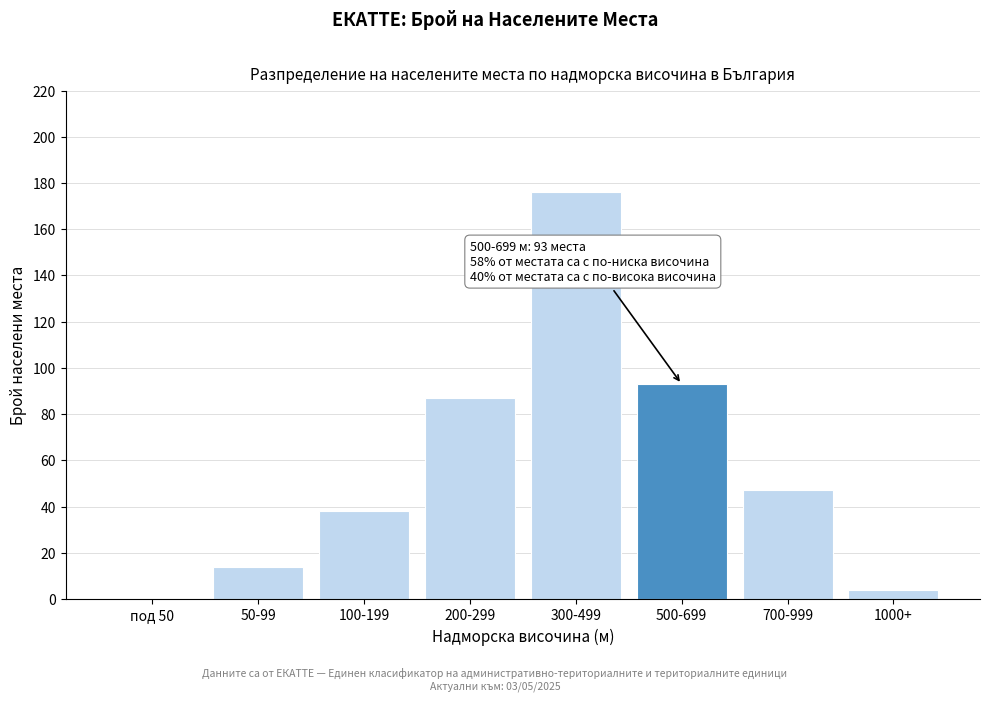

Reading left to right, what are all the values shown in this chart?

под 50=0	50-99=14	100-199=38	200-299=87	300-499=176	500-699=93	700-999=47	1000+=4